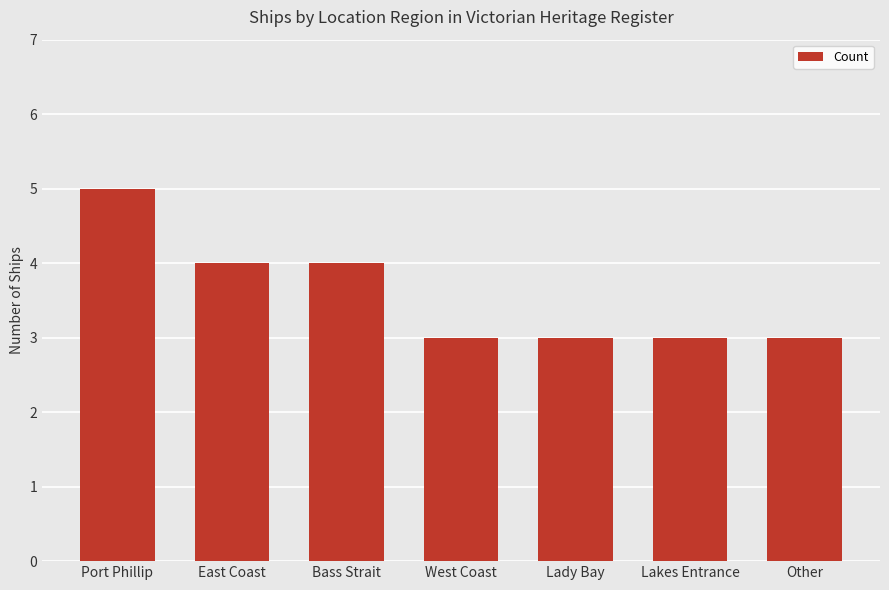

At which category does the chart reach its peak across all series?

Port Phillip